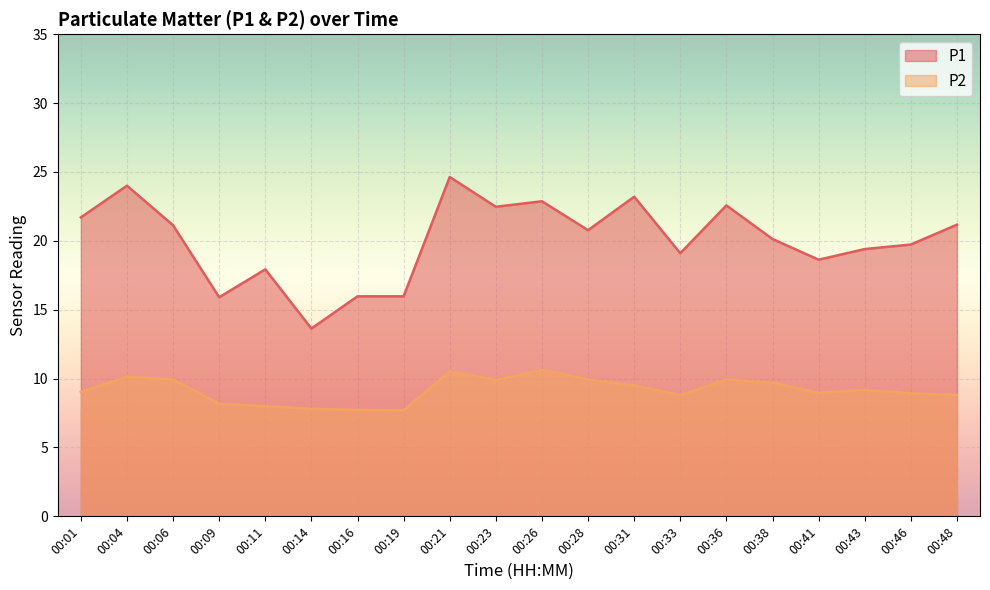

What is the value of the P2 point at the 5th from the left?

8.0